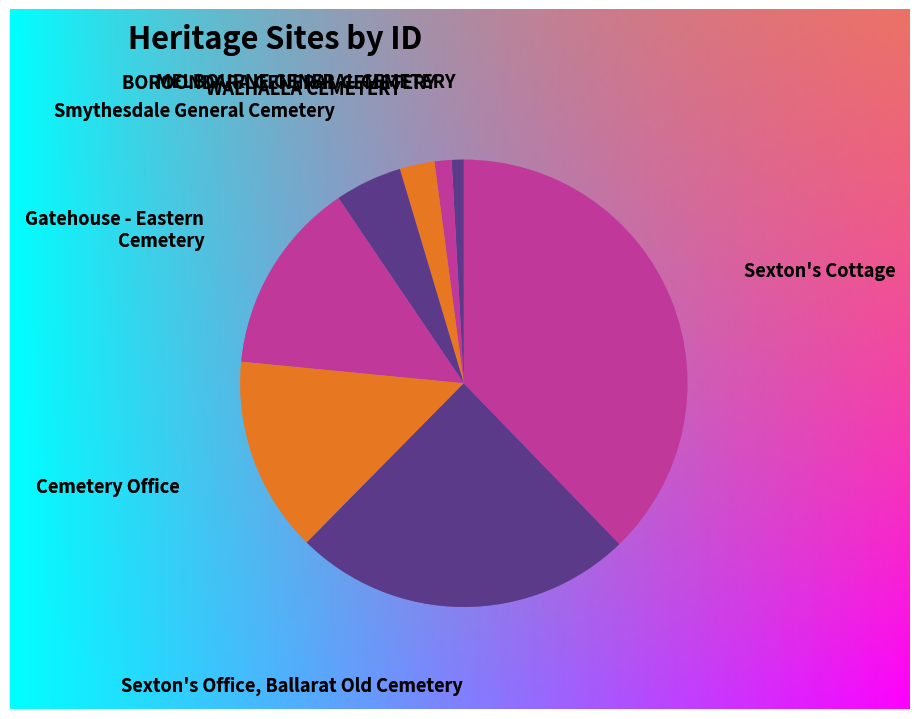

Is it true that WALHALLA CEMETERY is 3% of the pie?

True